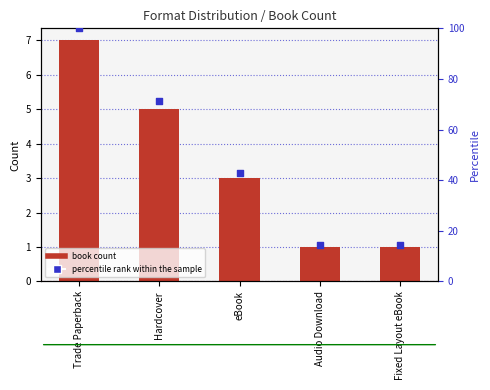

Which series has the widest spread of Y values?

percentile rank within the sample